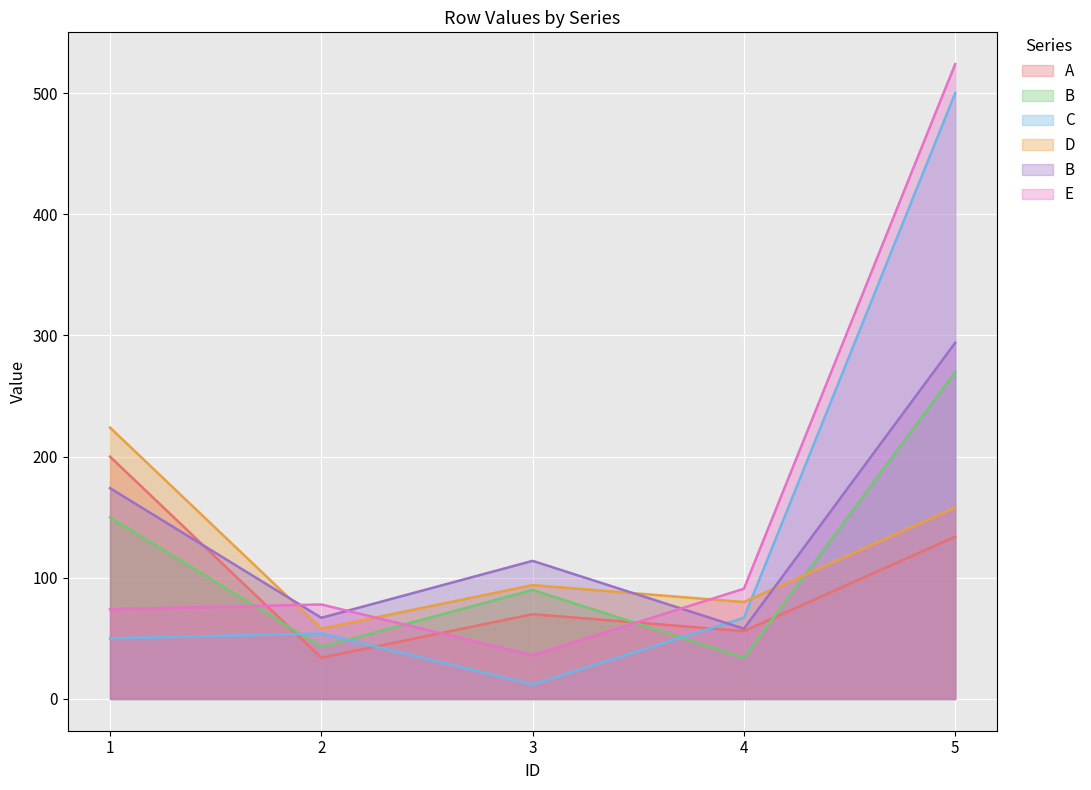

Does the chart display data point markers on the line(s)?

No